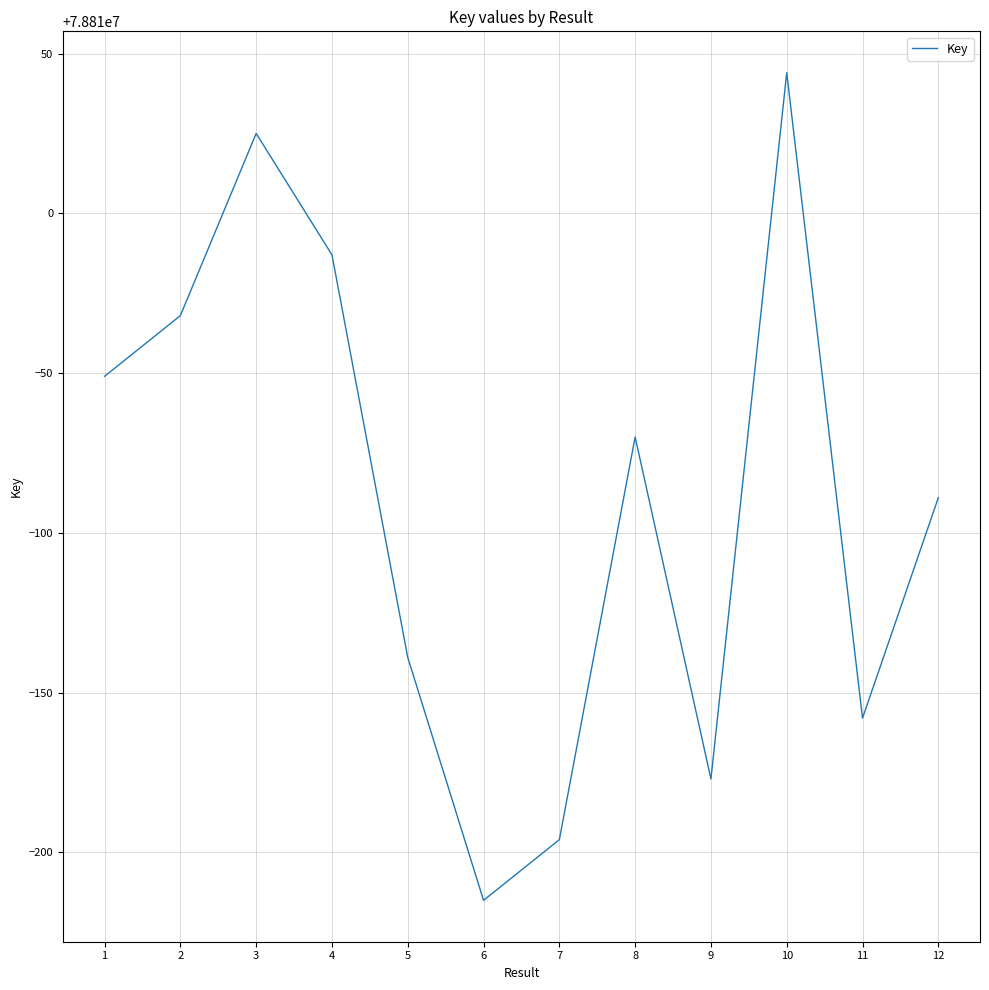

Where does the data first go above 78809930?

1